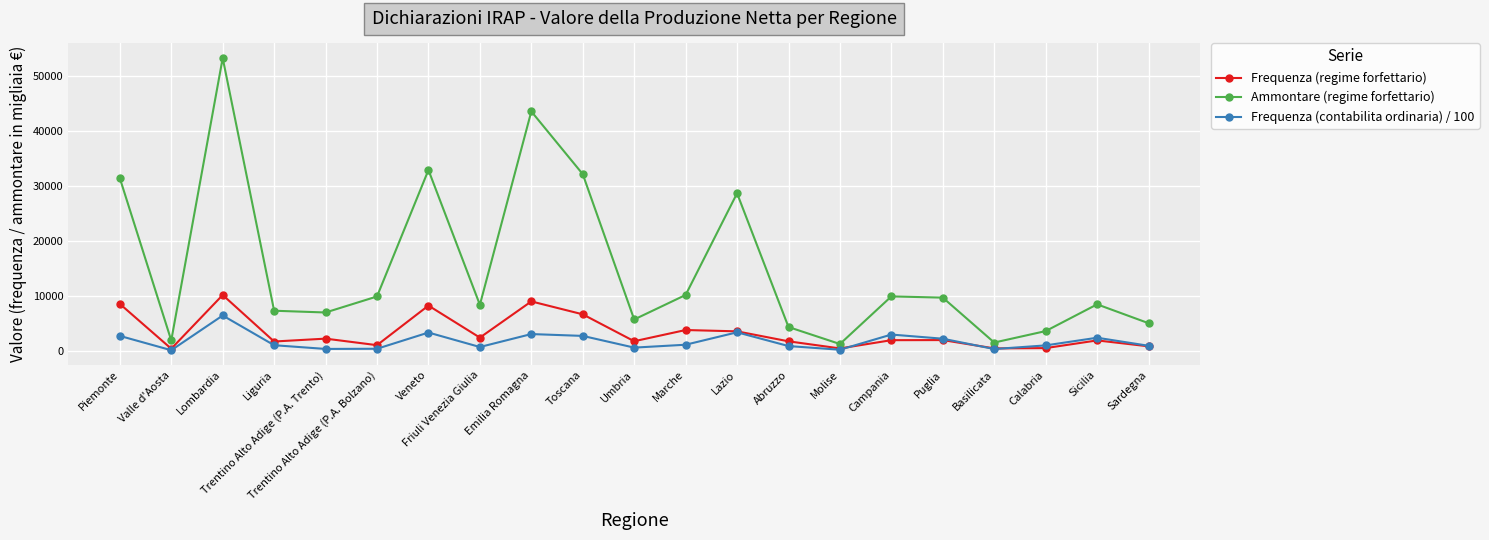

Is the value of Frequenza (regime forfettario) at Sardegna greater than the value of Ammontare (regime forfettario) at Trentino Alto Adige (P.A. Bolzano)?

No